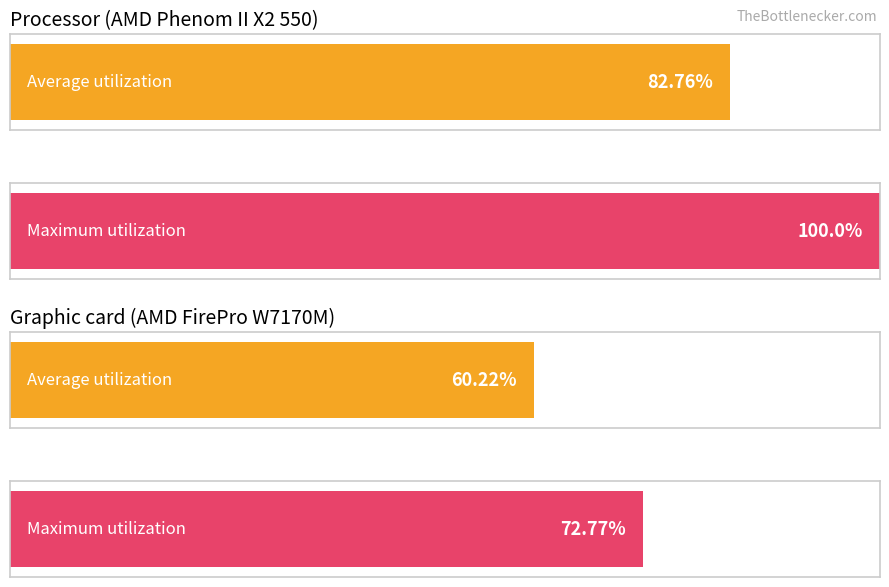

List the series in order of their overall mean, highest first.

Maximum utilization, Average utilization